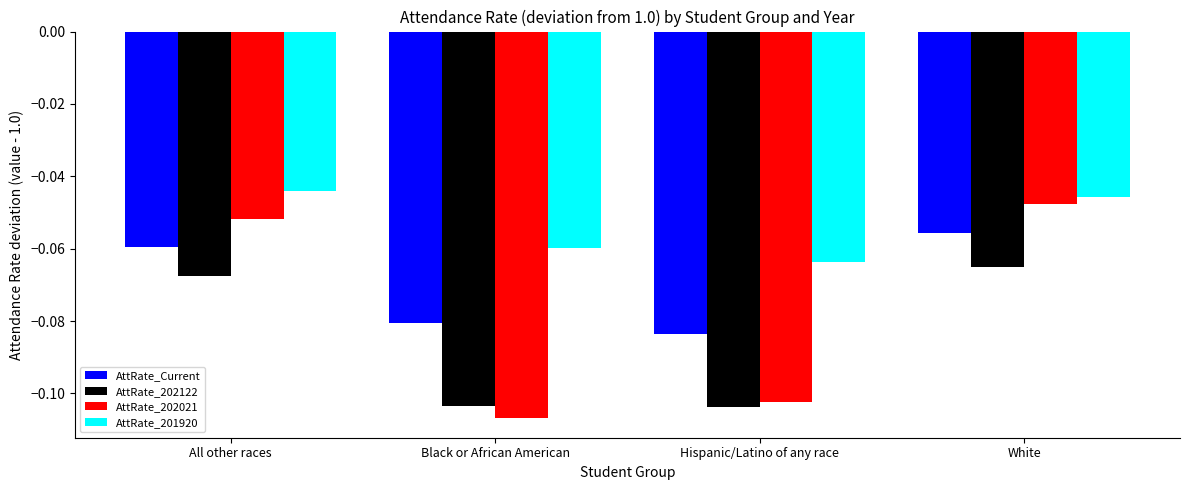

How many distinct data groups are displayed?

4